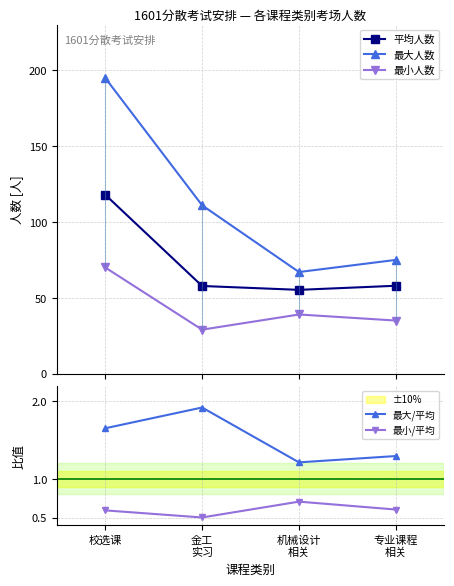

What position from the right is 机械设计
相关?

2